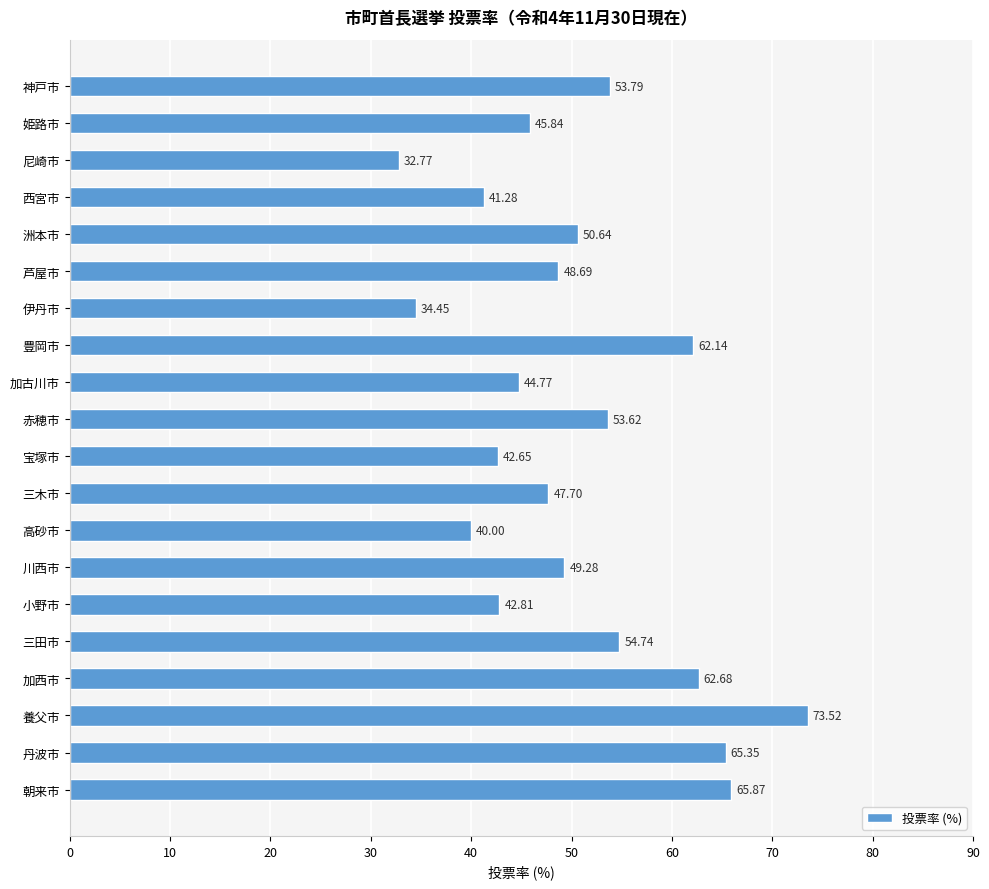

Approximately how many times larger is the value at 西宮市 compared to 姫路市?

0.9